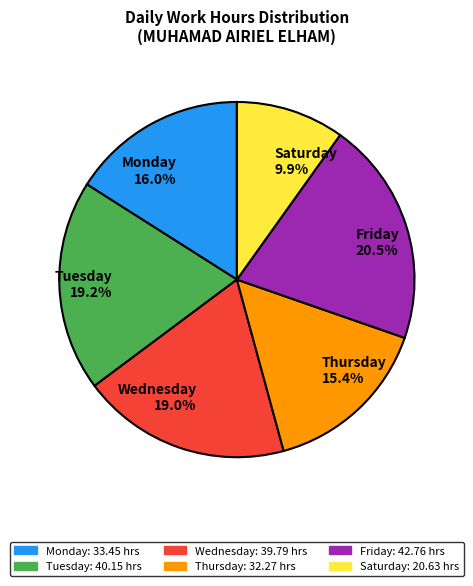

How many segments does this pie chart have?

6